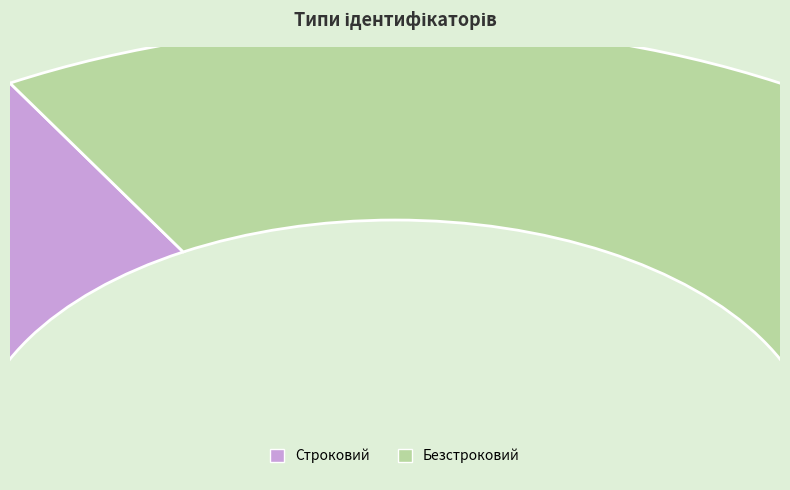

Rank the categories by value from highest to lowest.

Безстроковий, Строковий